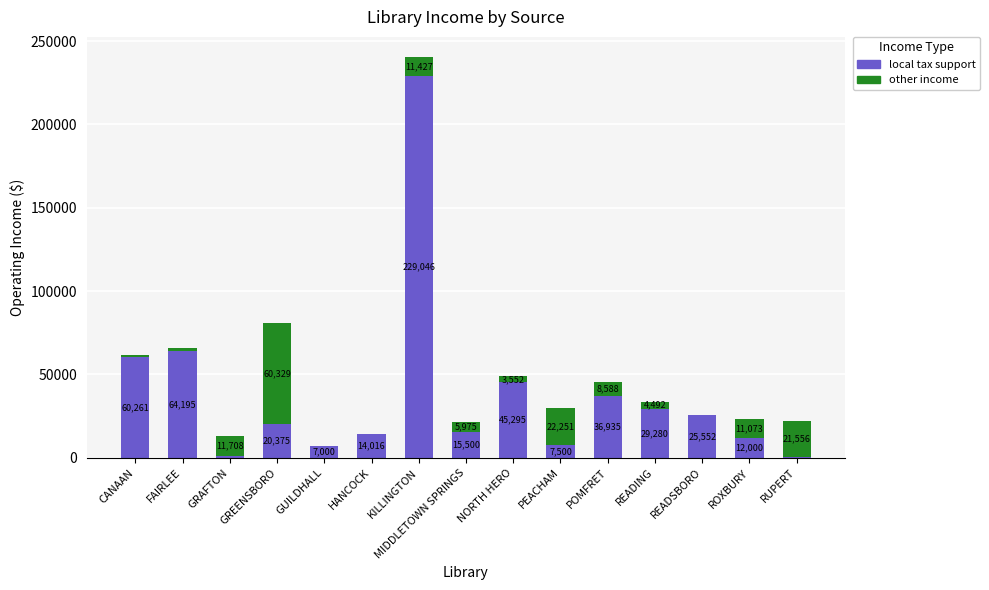

The local tax support series shows 24864 at MIDDLETOWN SPRINGS. True or false?

False